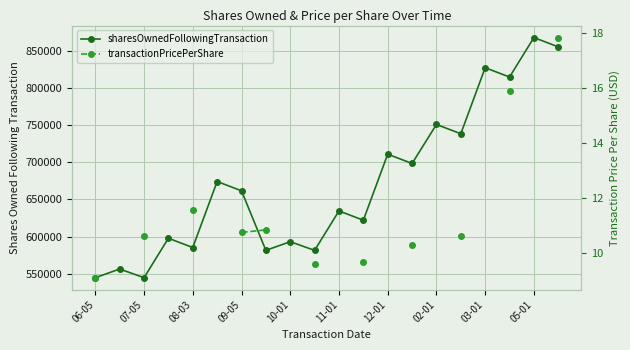

What is the difference between the highest and lowest values at 17?

814473.1